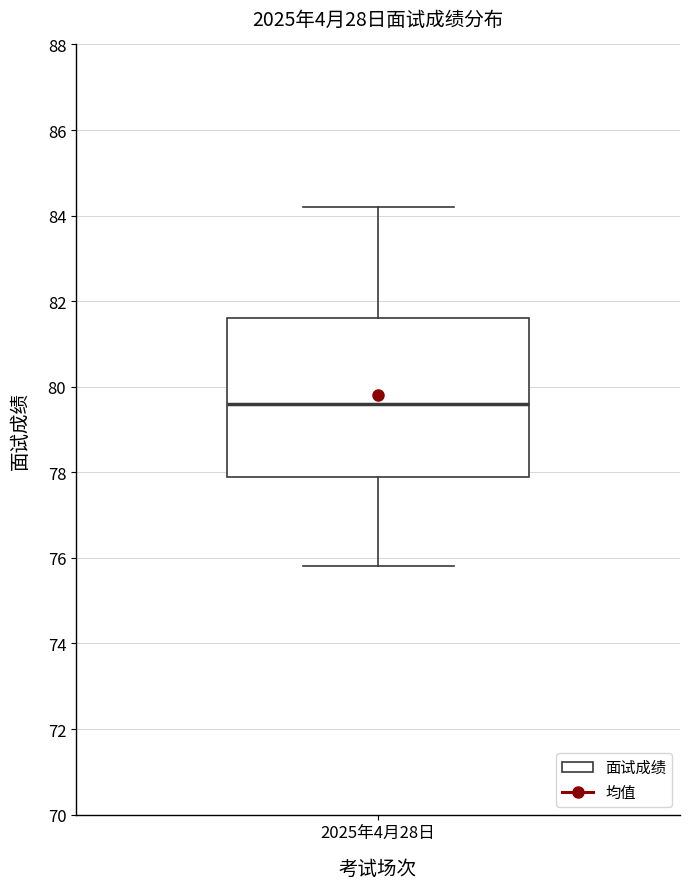

Where is the lower edge of the box for 2025年4月28日 on the y-axis? The values are not printed on the chart, so give them approximately, as read against the axis.

78.0